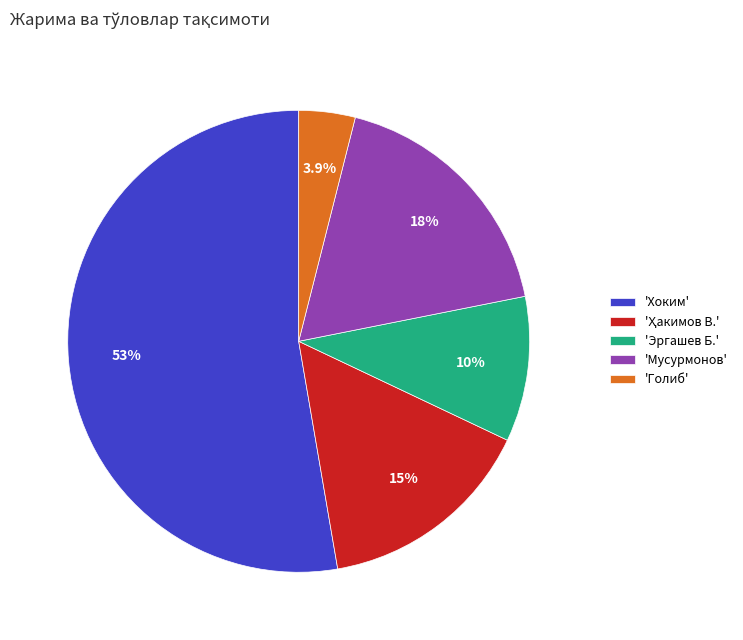

Between 'Хоким' and 'Эргашев Б.', which is larger?

'Хоким'